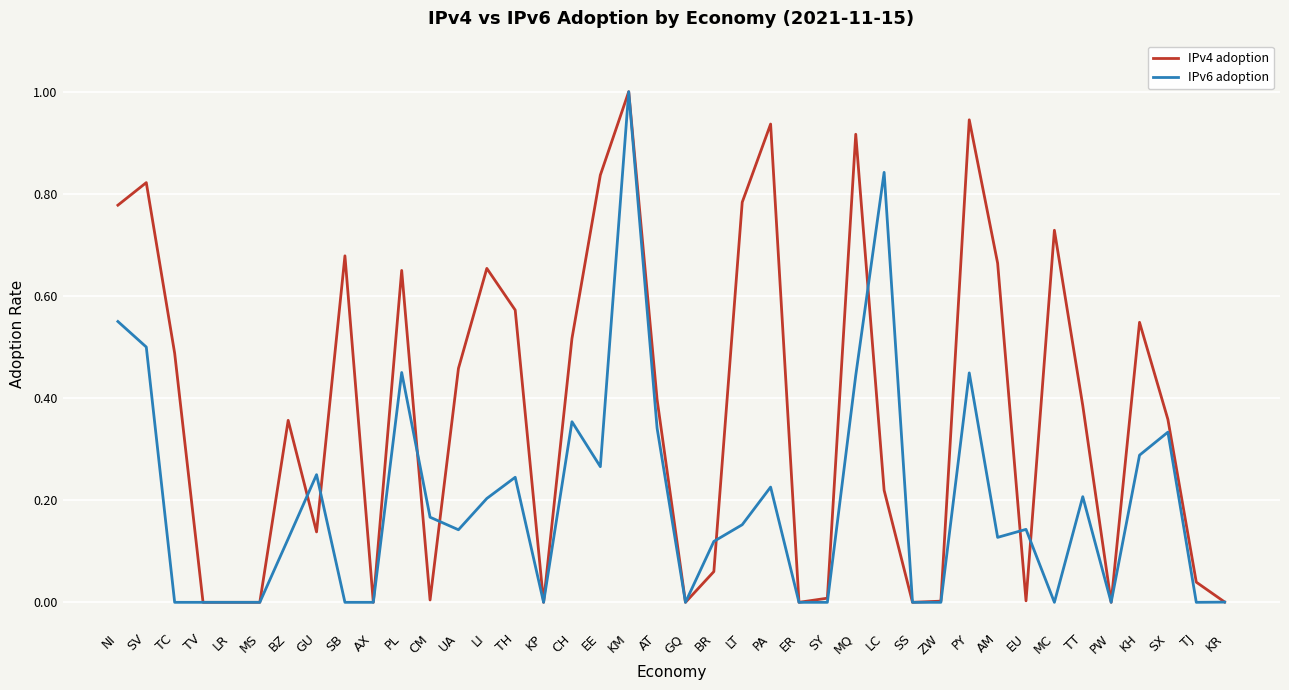

The IPv6 adoption series shows 0.4 at TH. True or false?

False